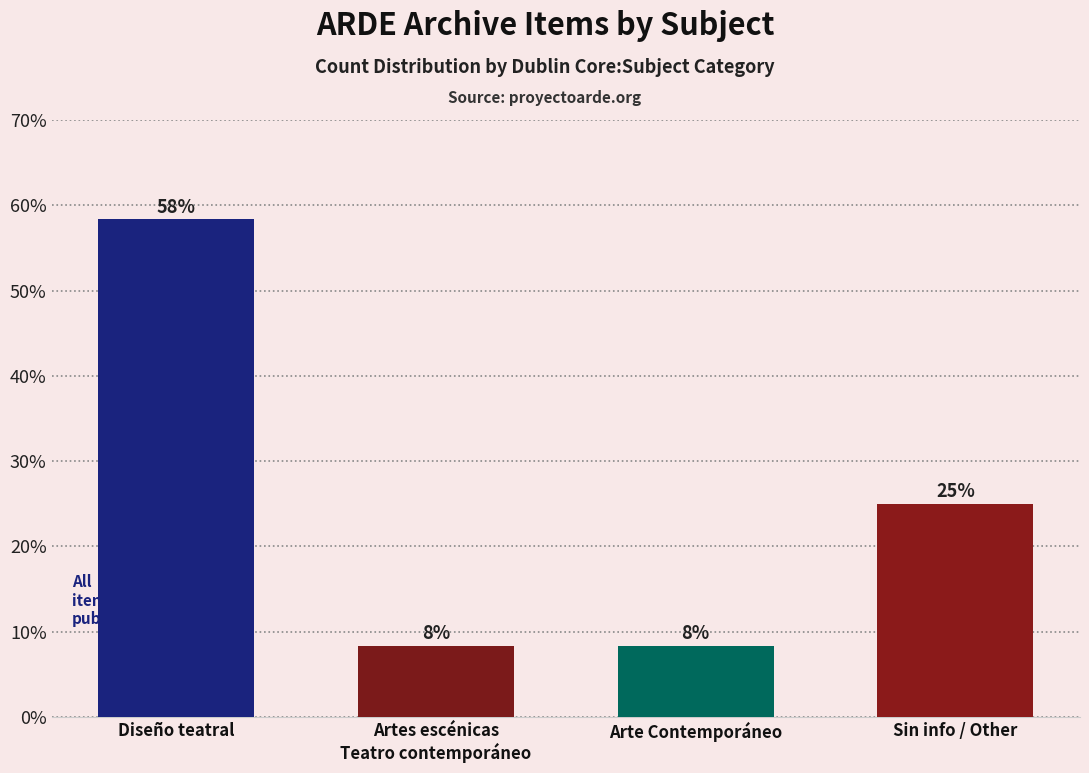

The value at Arte Contemporáneo is 8.3. True or false?

True